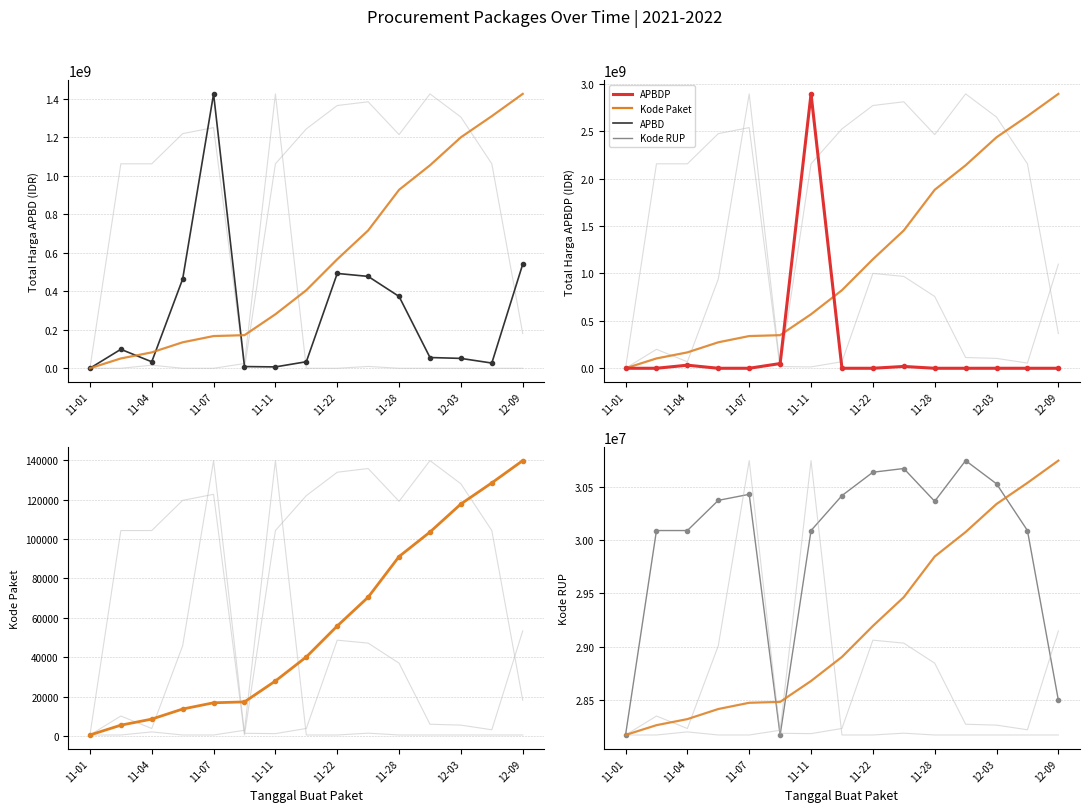

The Total Harga (APBD) series shows 73828324.5 at 12-03. True or false?

False